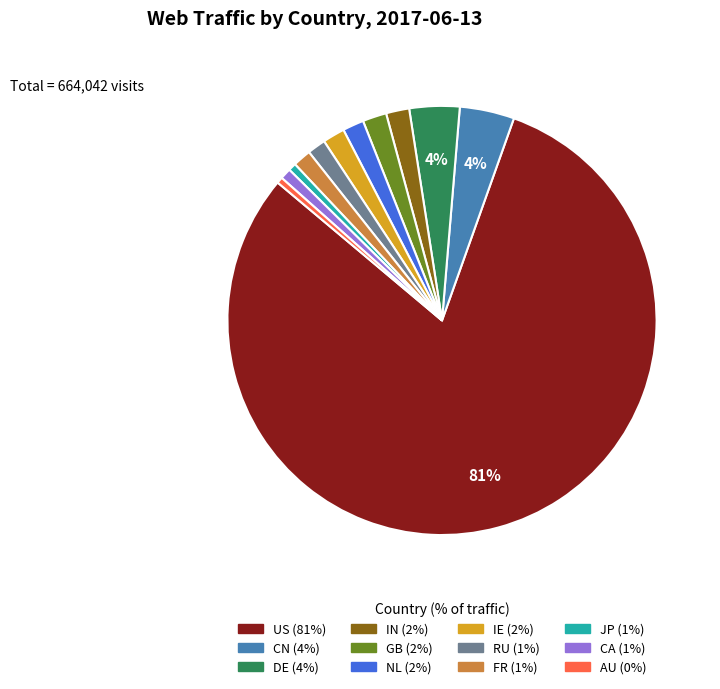

Which slice is the largest?

US